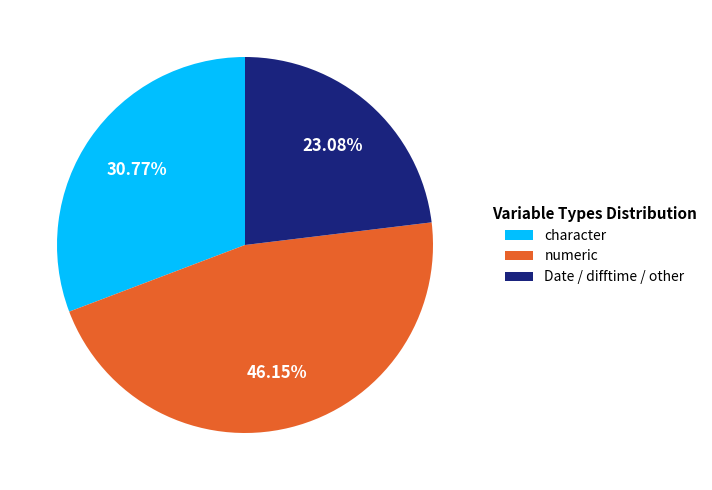

Is the sum of character and Date / difftime / other greater than half?

Yes